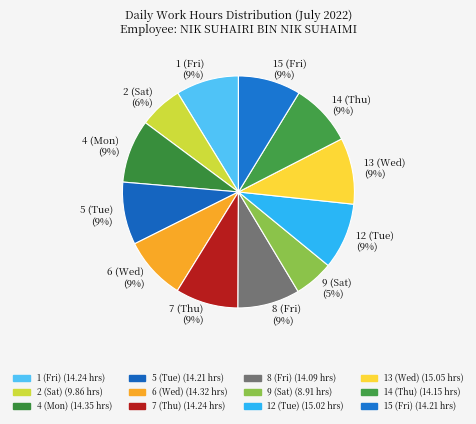

To the nearest percent, what portion does 7 (Thu) represent?

9%